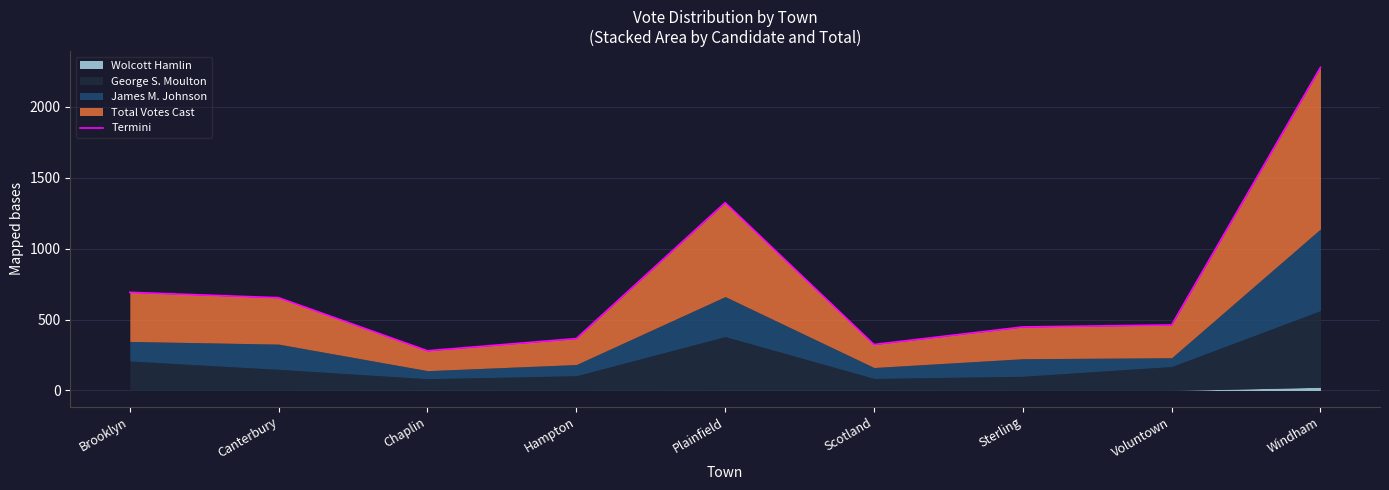

How many lines are shown in the chart?

1